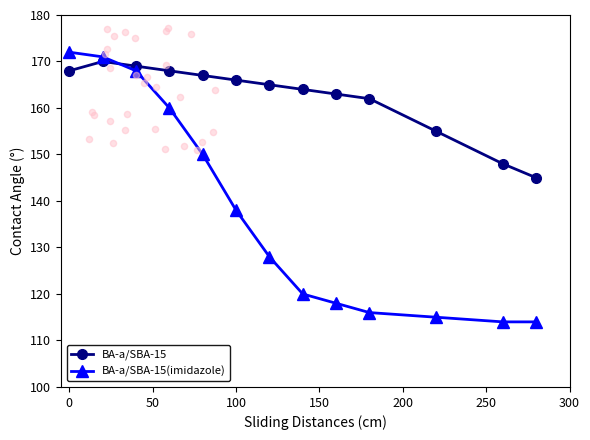

At how many categories does at least one series exceed 131?

13